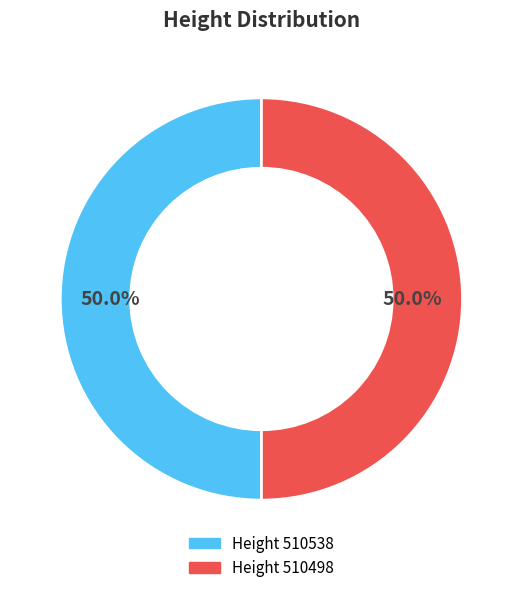

Count the number of slices in the pie.

2